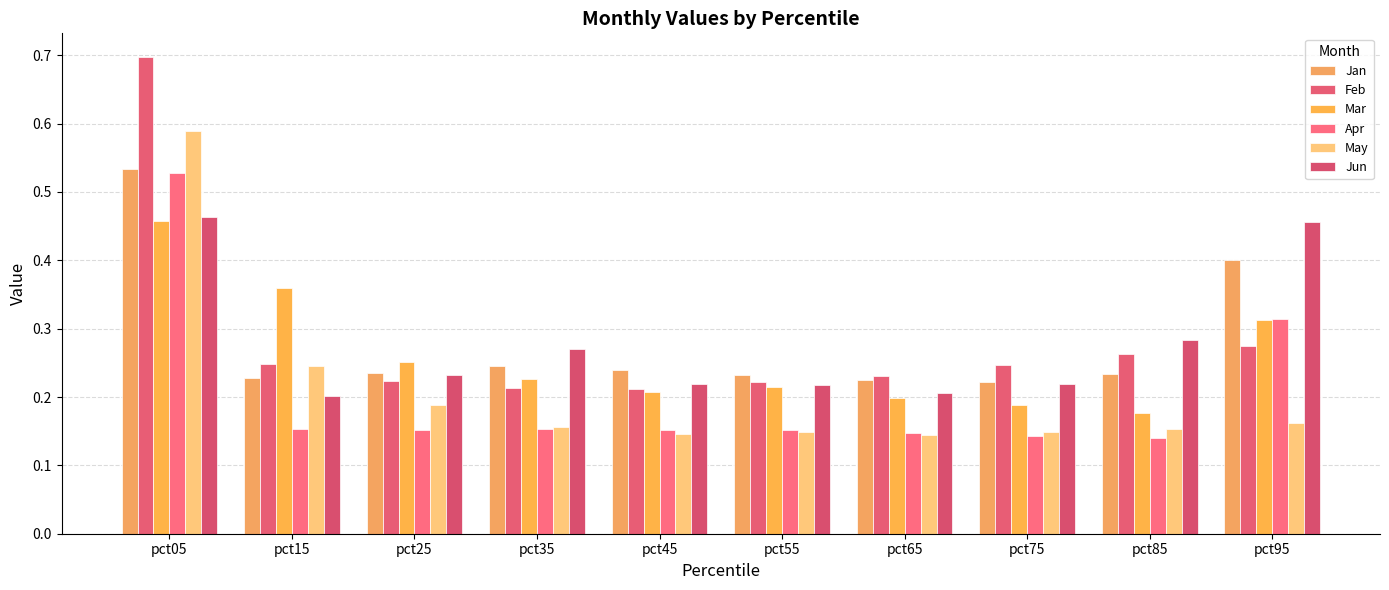

Which series has the widest spread of values?

Feb